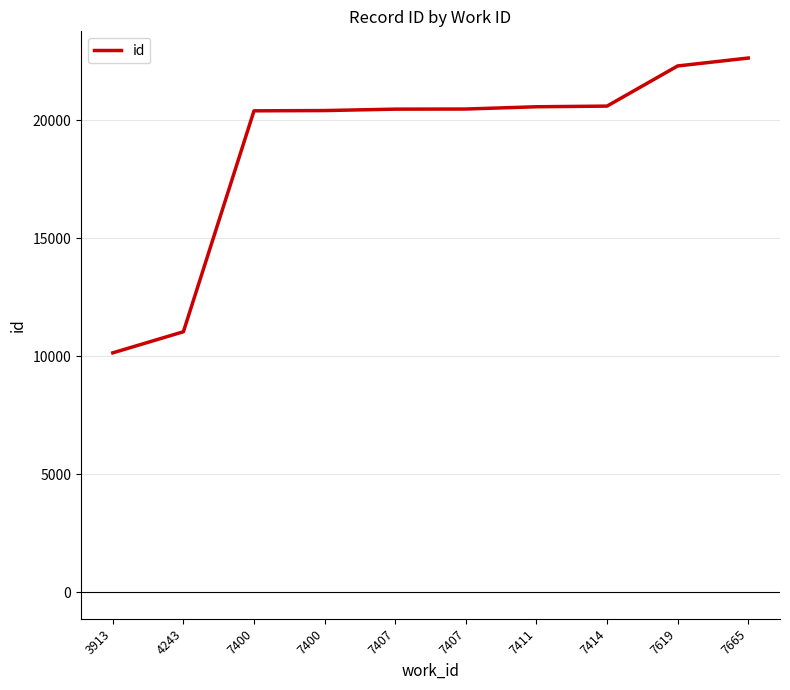

What is the smallest value displayed?

10141